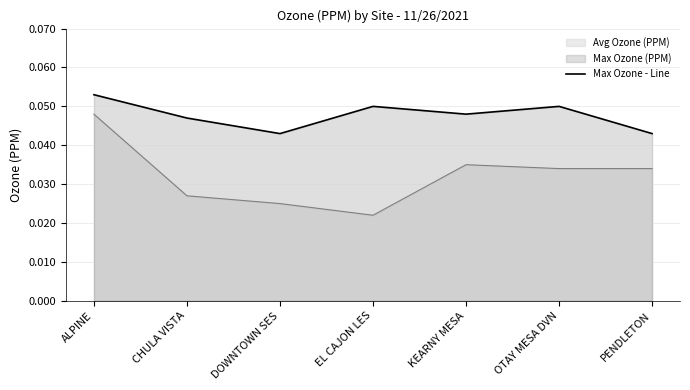

How many interior local peaks (higher than both neighbors) does the data have?

2